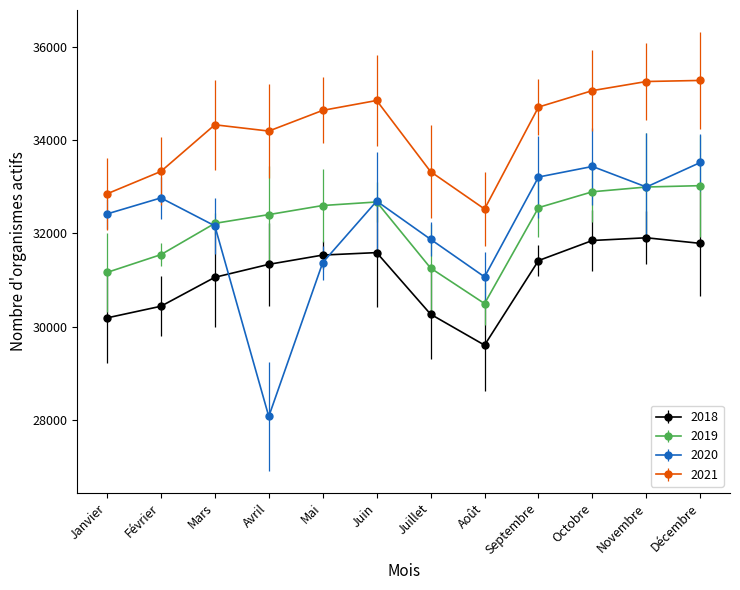

Between Avril and Juin, which series saw the biggest shift?

2020